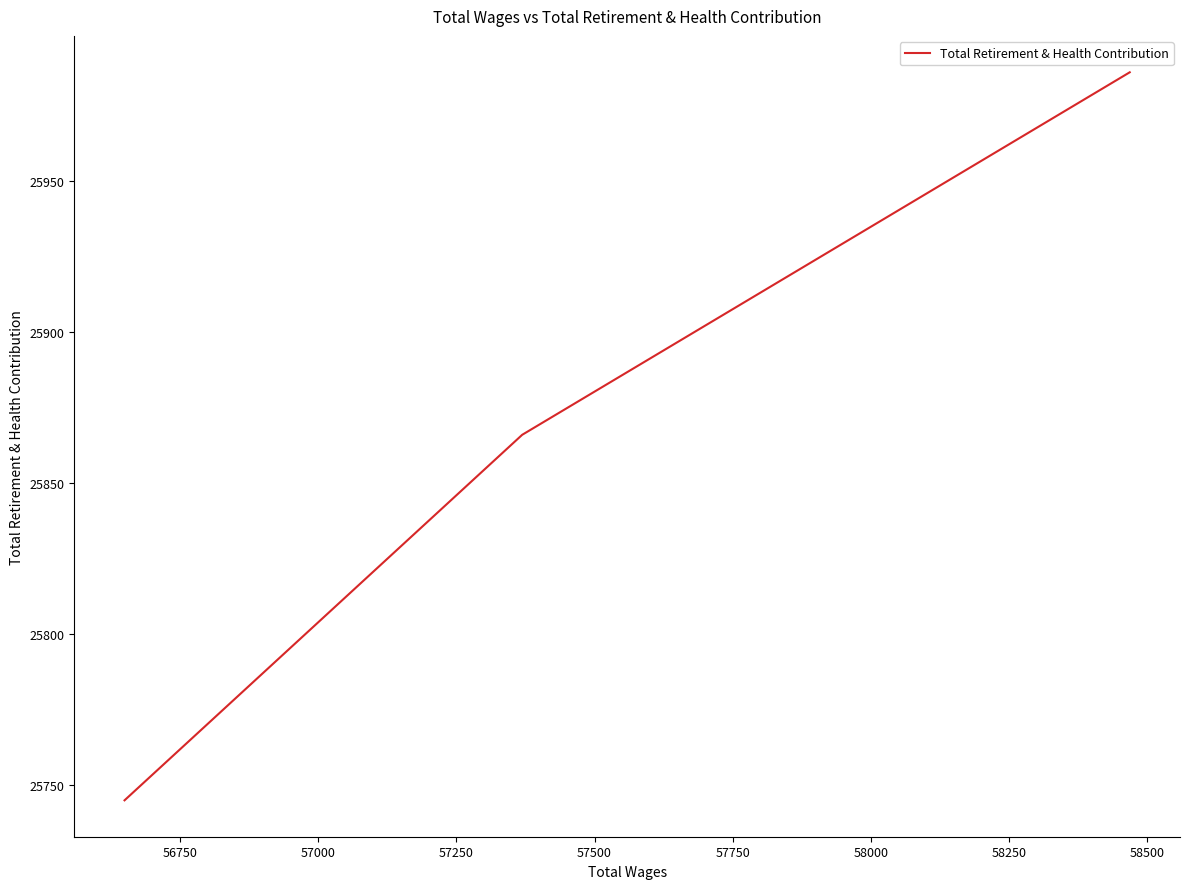

What is the maximum value shown in the chart?

25986